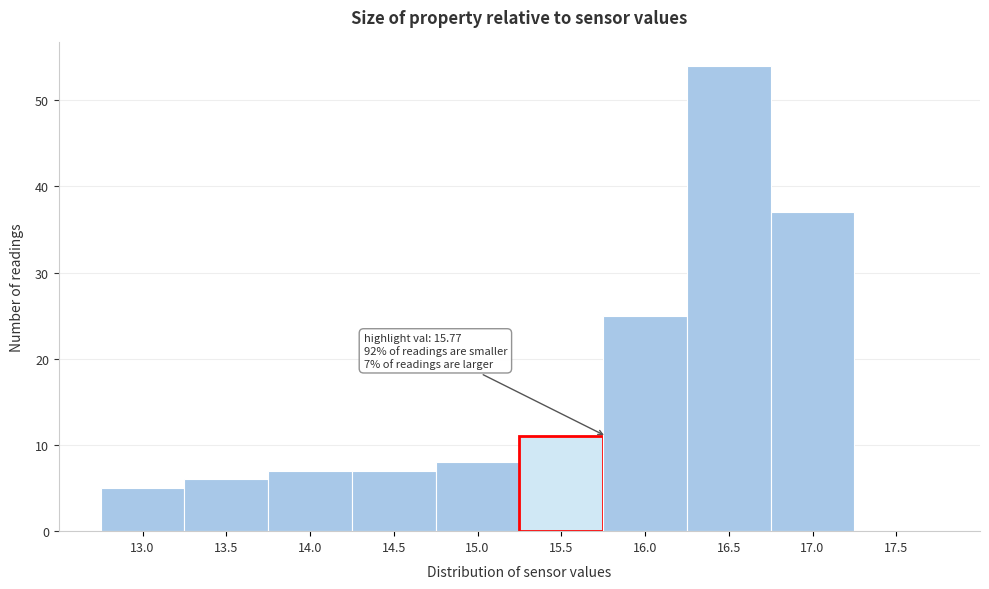

Reading left to right, transcribe all the data shown in this chart.

13.0=5	13.5=6	14.0=7	14.5=7	15.0=8	15.5=11	16.0=25	16.5=54	17.0=37	17.5=0